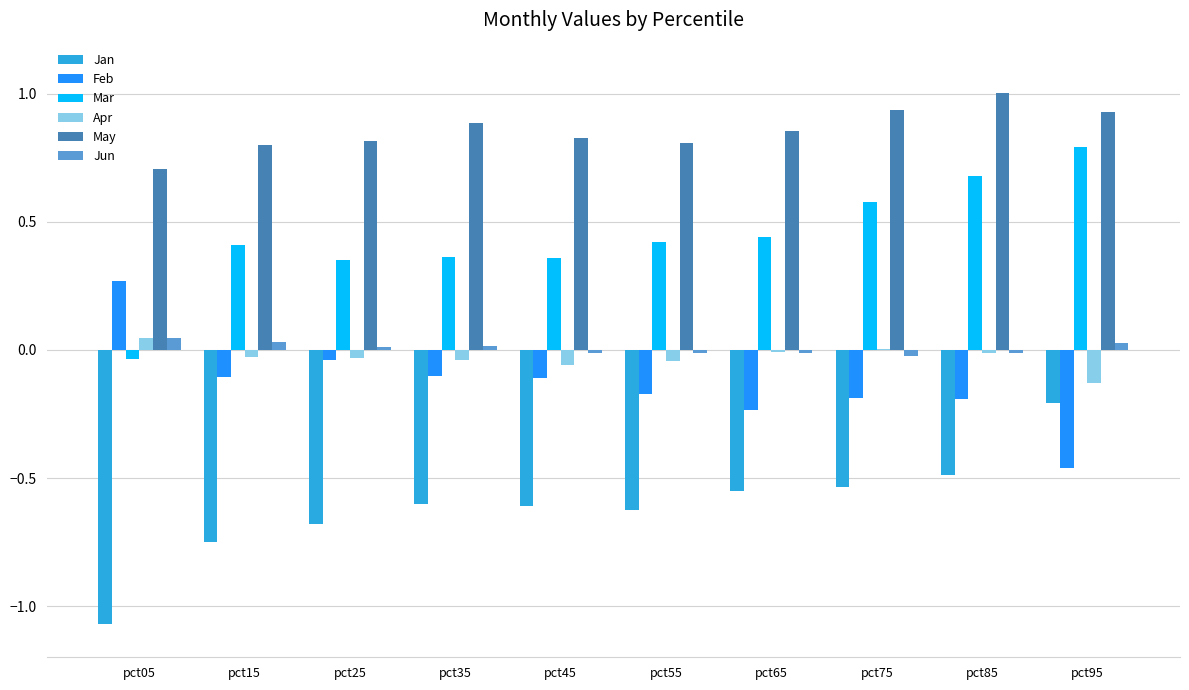

Is it true that May equals 0.9 at pct65?

True